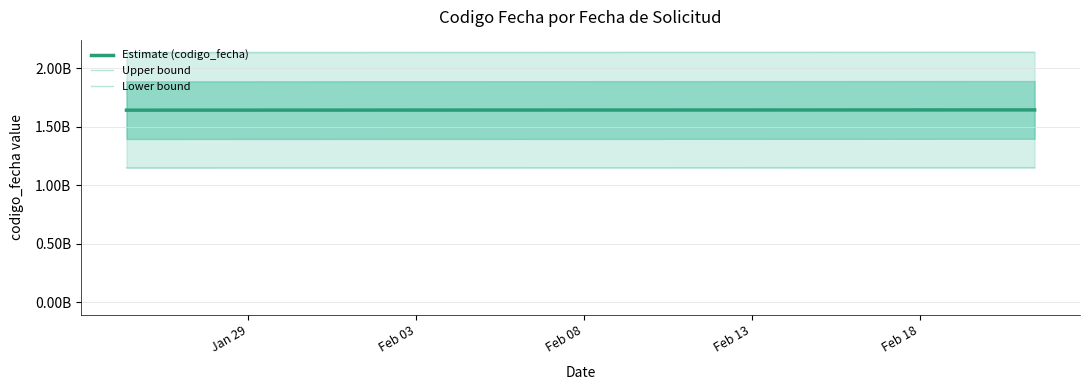

Read the Estimate (codigo_fecha) value at Feb 18.

1645449423.0